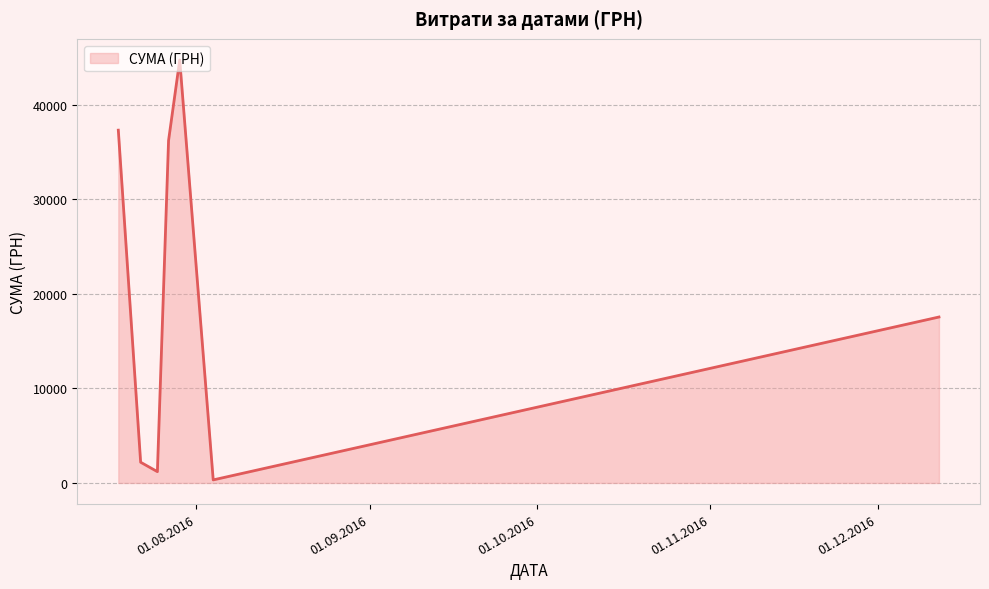

True or false: there are more than 2 points higher than both neighbors.

False